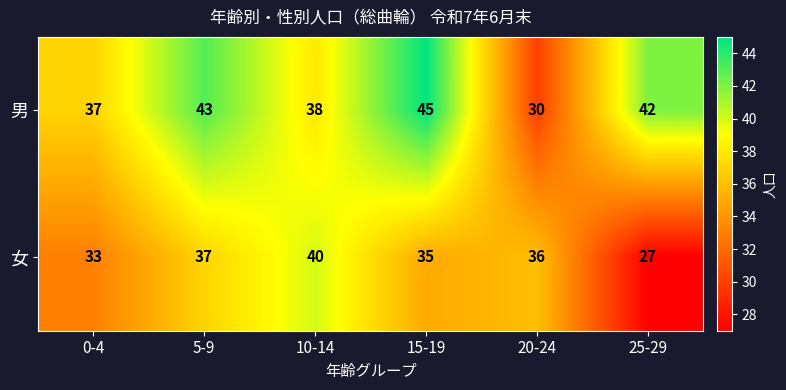

Reading left to right, list all the values displayed in this chart.

男: 37	43	38	45	30	42
女: 33	37	40	35	36	27